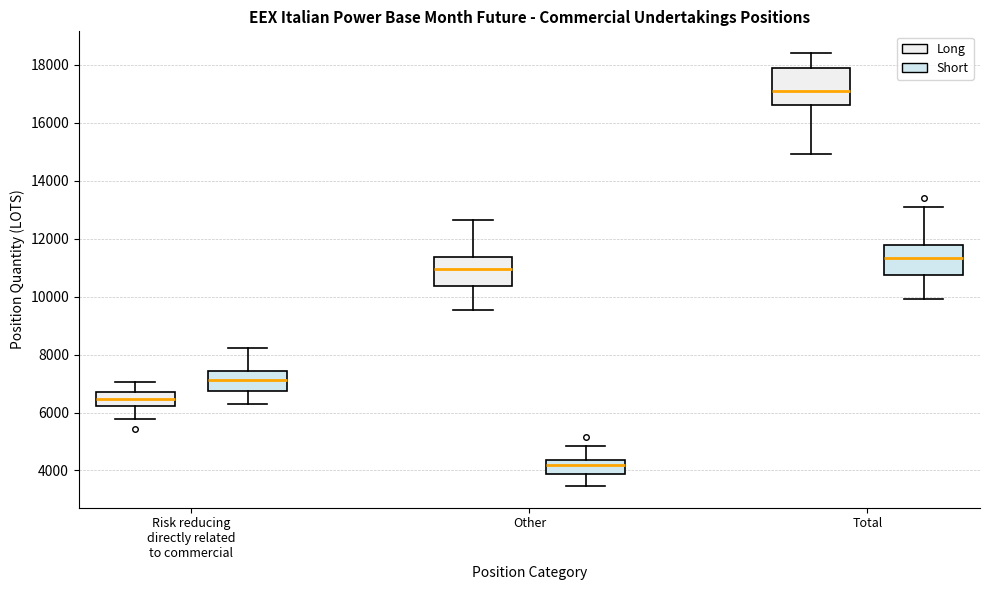

Which box is the tallest, from its lower edge to its upper edge?

Total (Long)